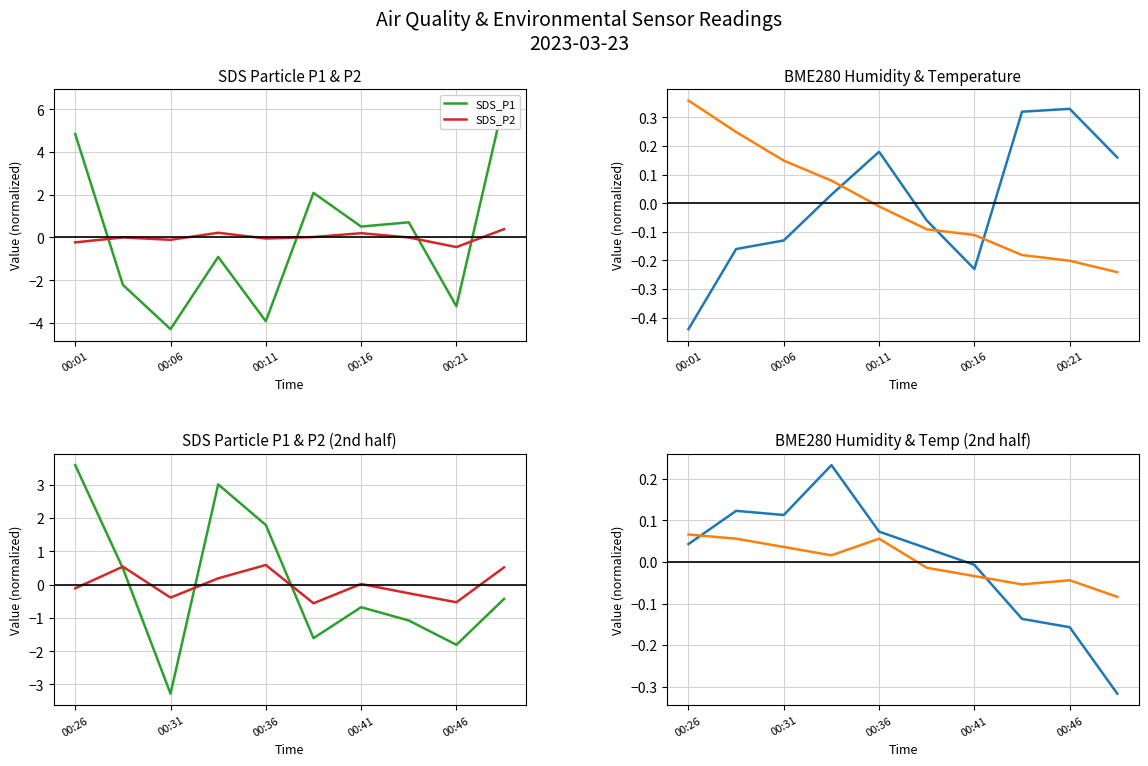

What is the label of the 1st point from the left?

00:26